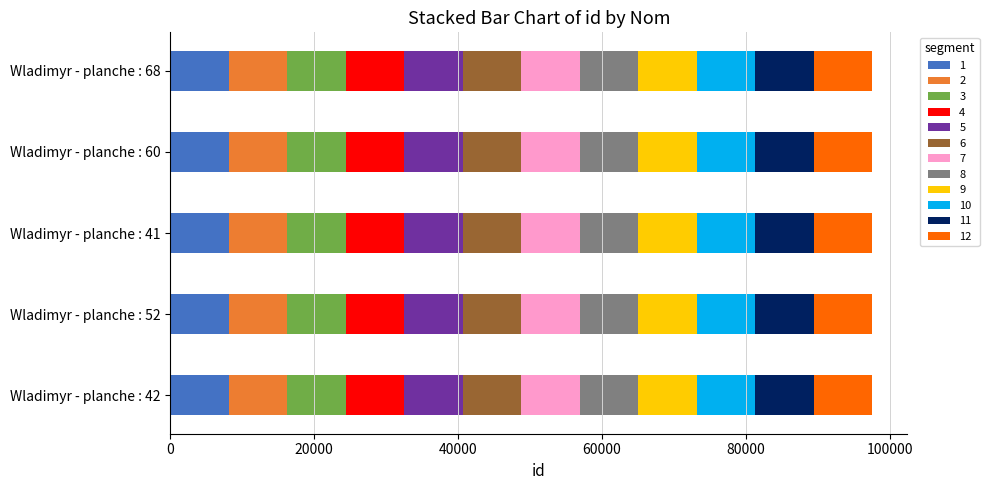

What is the total value across all series at Wladimyr - planche : 60?

97588